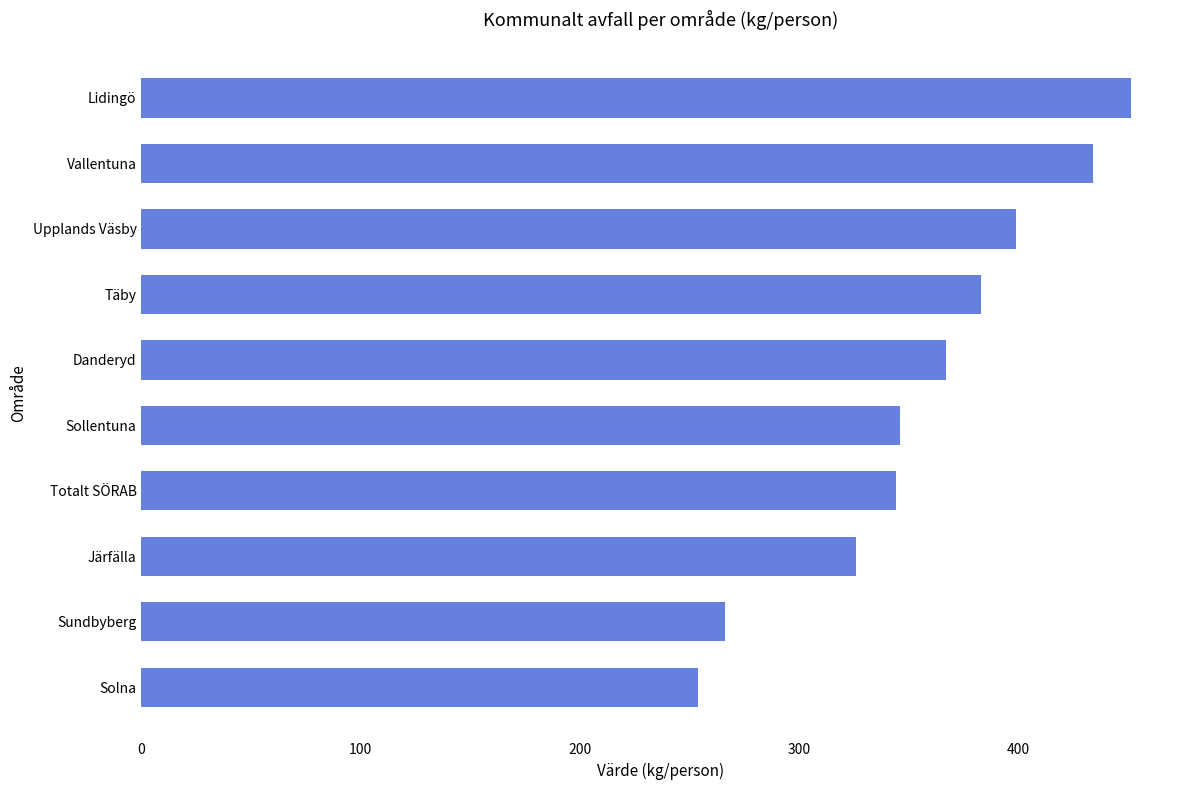

What is the average value?

357